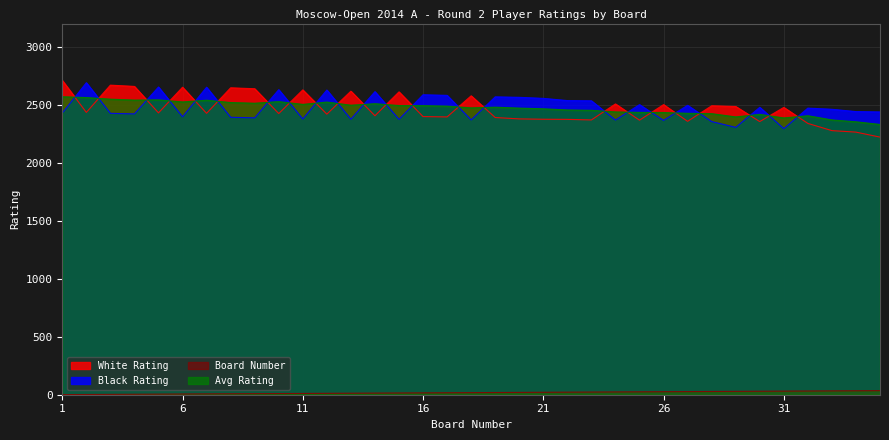

What is the difference between the Avg Rating values at 20 and 3?

77